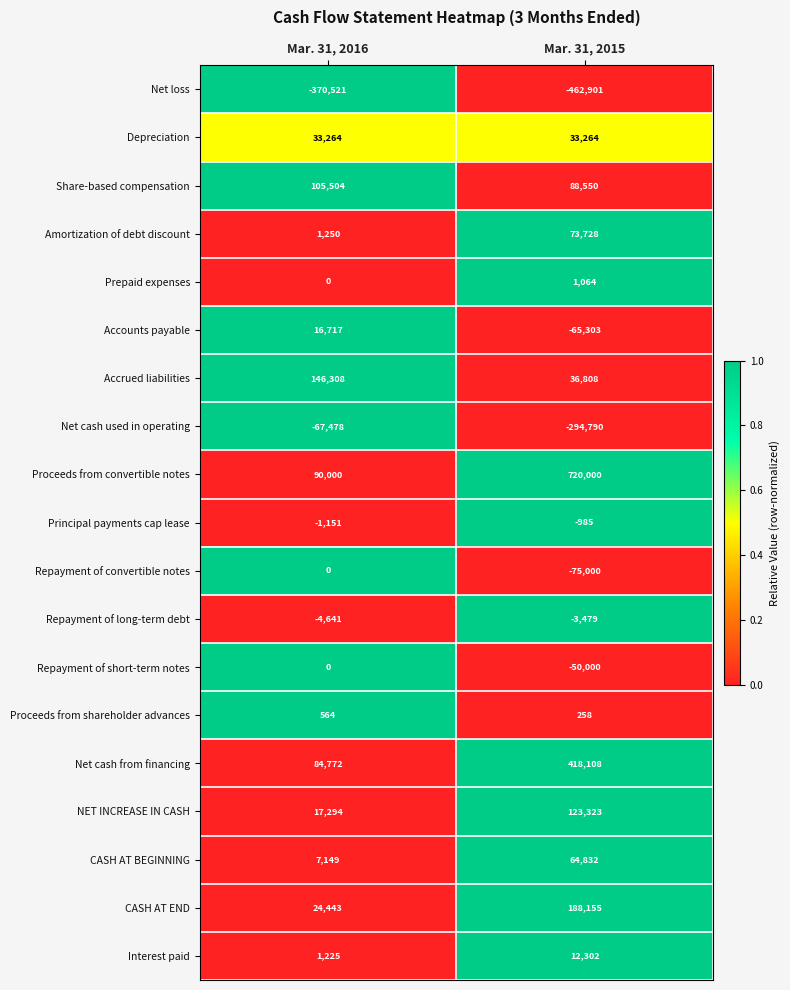

What is the sum of all Proceeds from shareholder advances values?

822